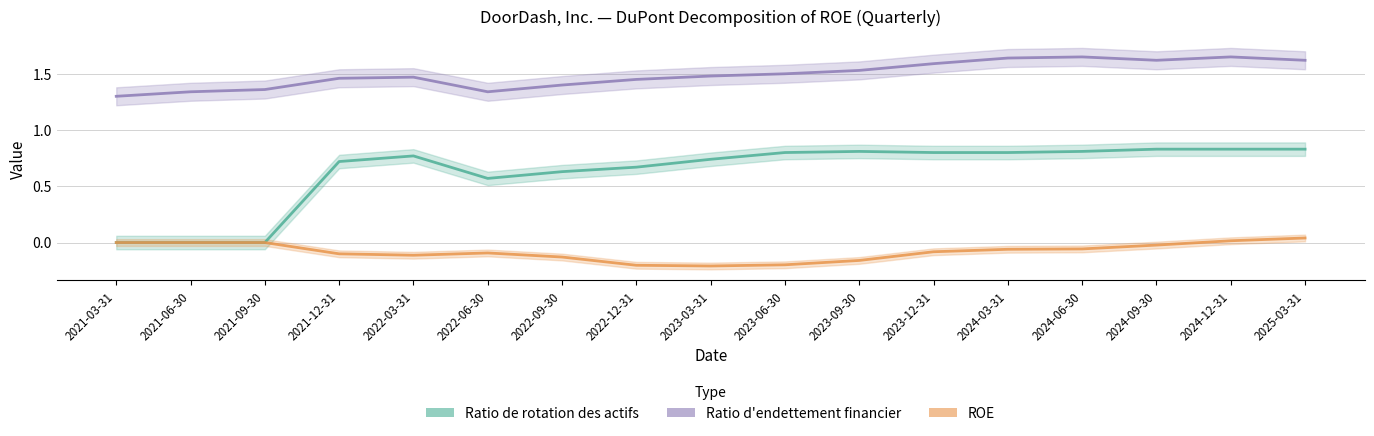

Count the number of data series in this chart.

3